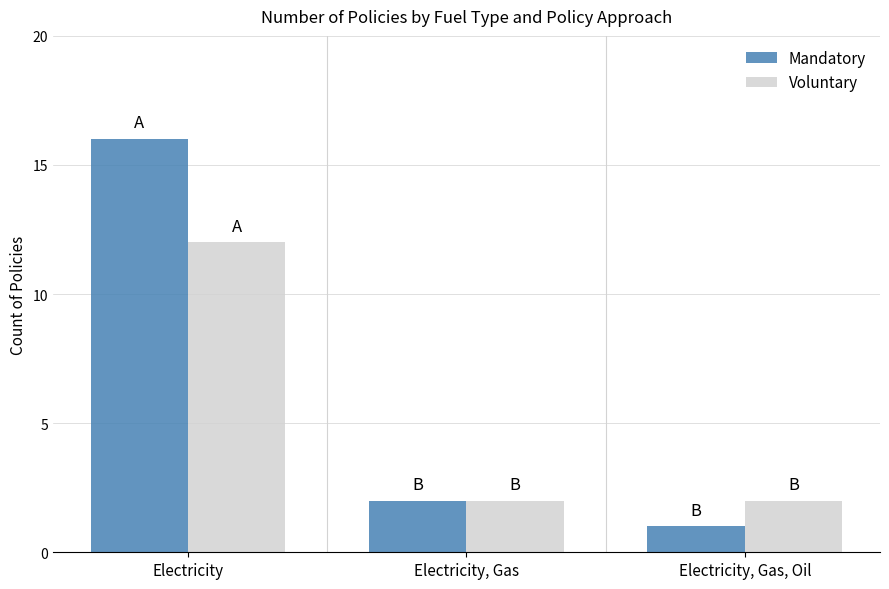

Count the number of categories in the chart.

3